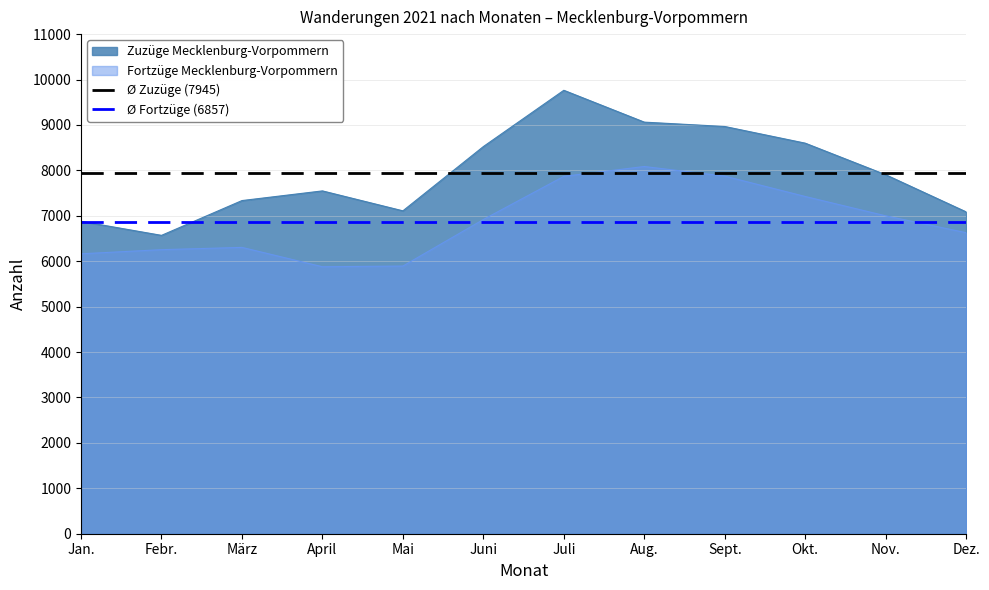

True or false: Fortzüge Mecklenburg-Vorpommern and Zuzüge Mecklenburg-Vorpommern cross at least once.

False